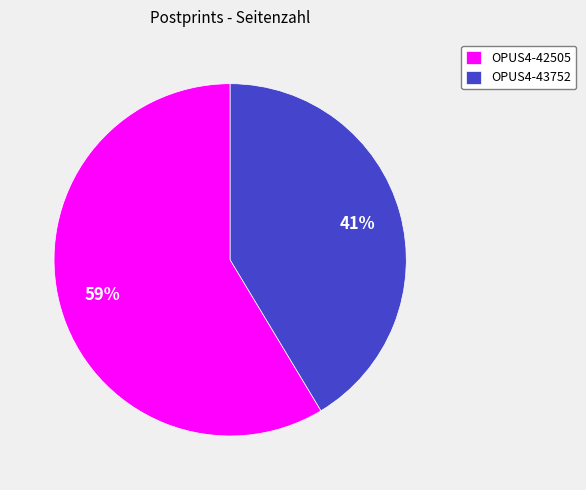

Which has a higher value, OPUS4-43752 or OPUS4-42505?

OPUS4-42505